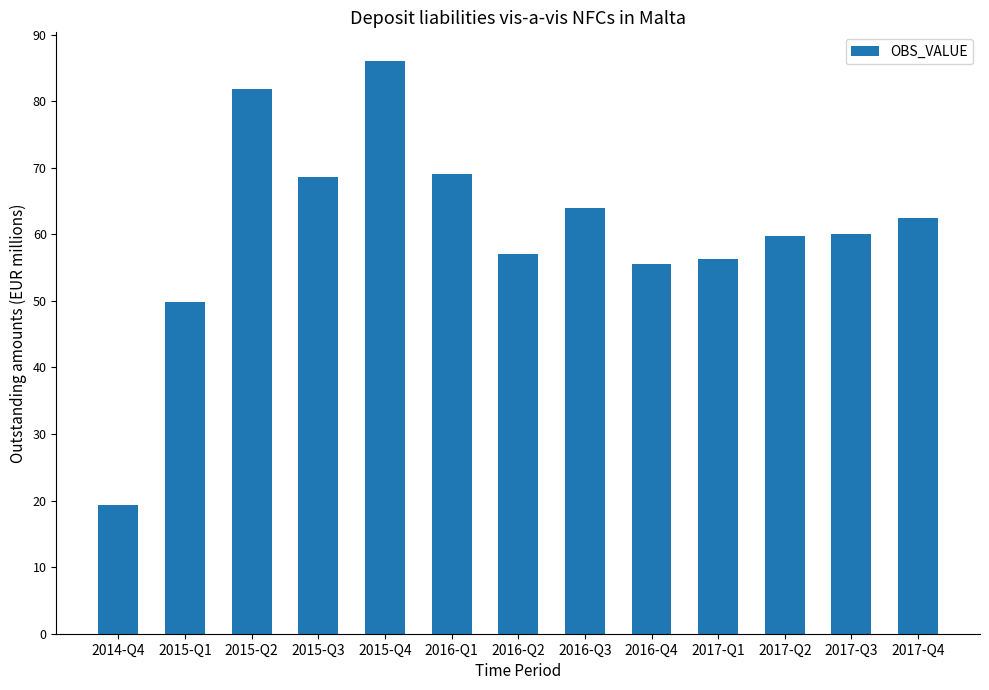

At which label does the data first exceed 59?

2015-Q2